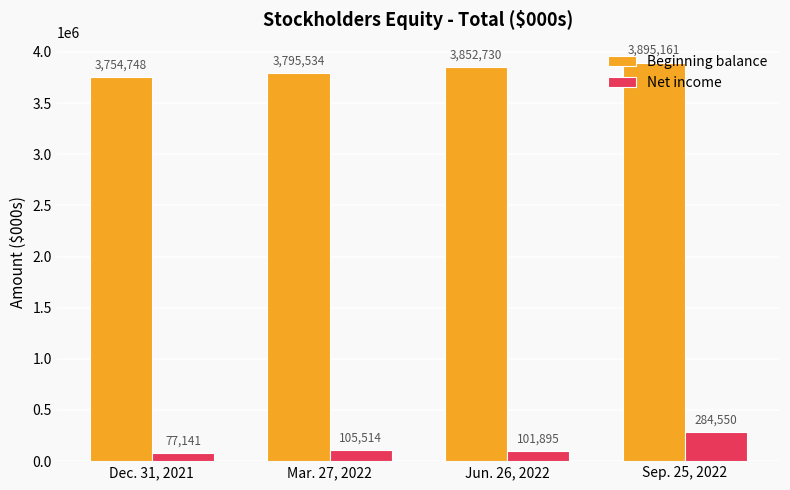

What is the value of the Beginning balance bar at the 4th from the left?

3895161